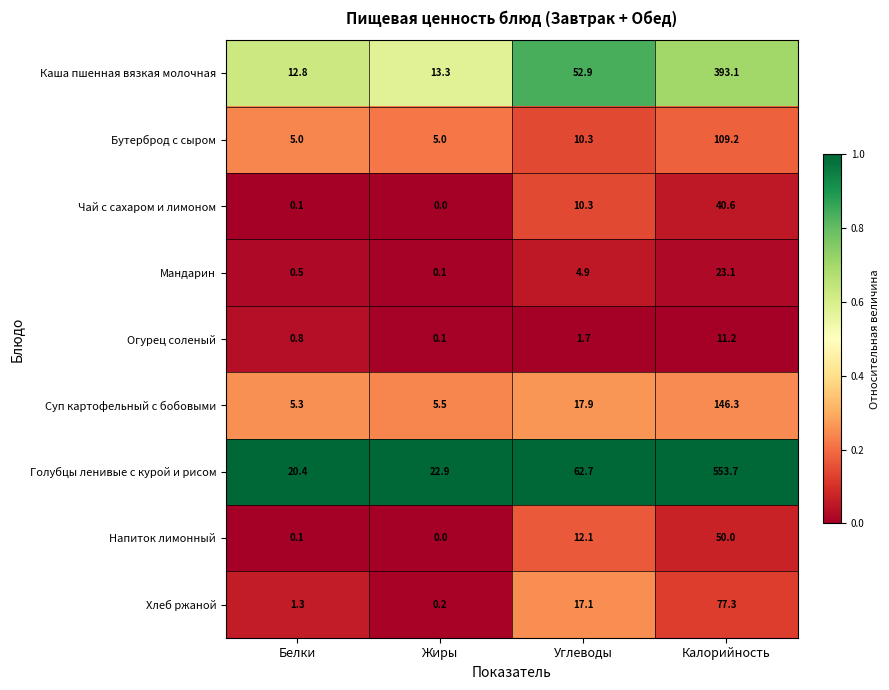

Which series has the largest range (max minus min)?

Голубцы ленивые с курой и рисом